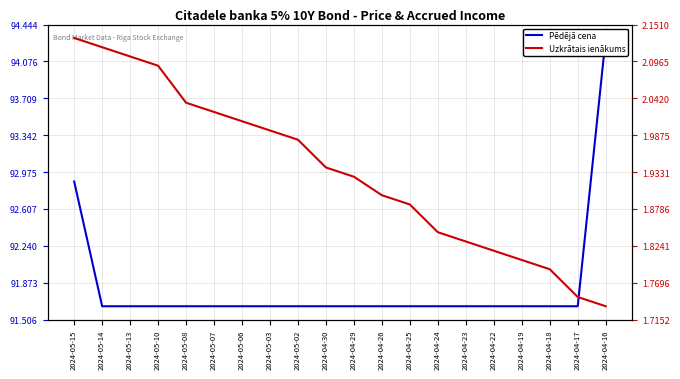

How many categories are shown in the chart?

20